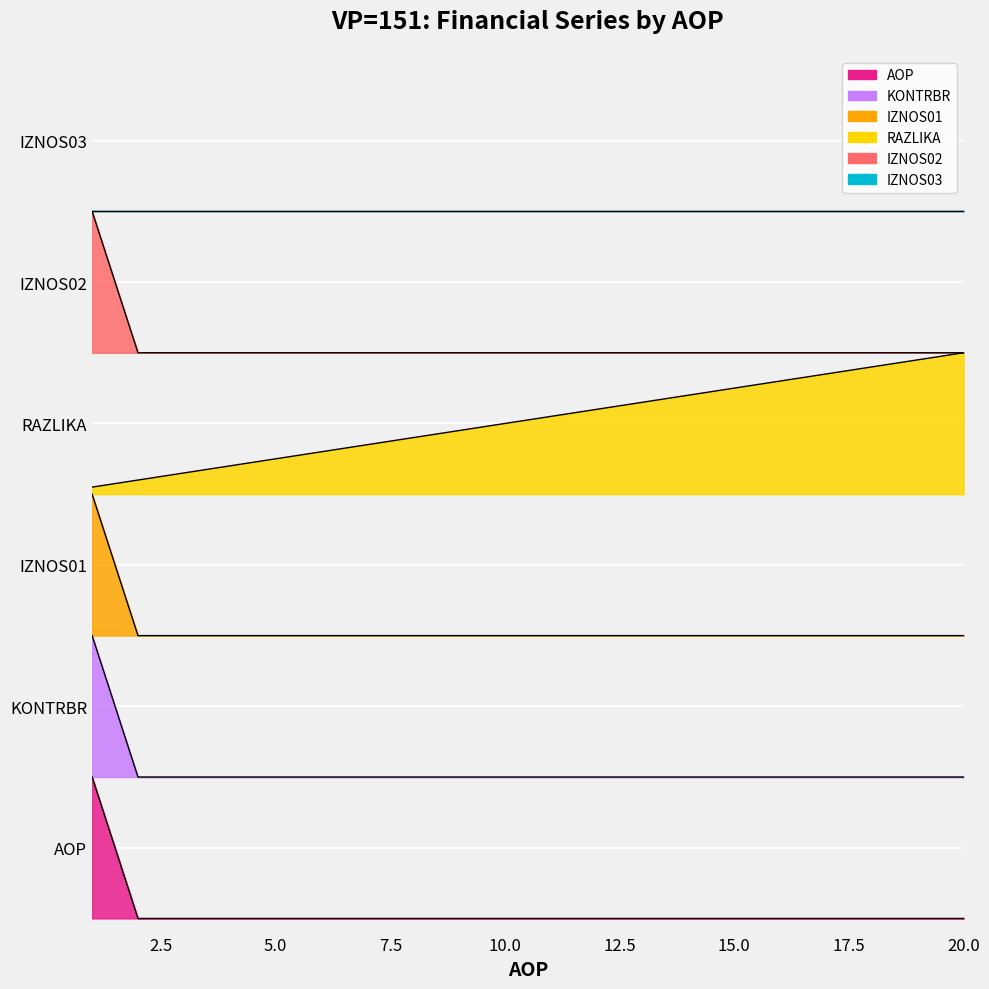

The KONTRBR series shows 2.0 at 4. True or false?

True